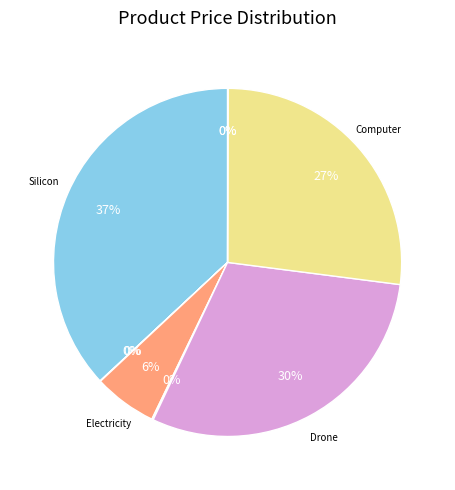

Rank the categories by value from lowest to highest.

Medicine, Arms, Steel, Aluminium, Machine, Electricity, Computer, Drone, Silicon